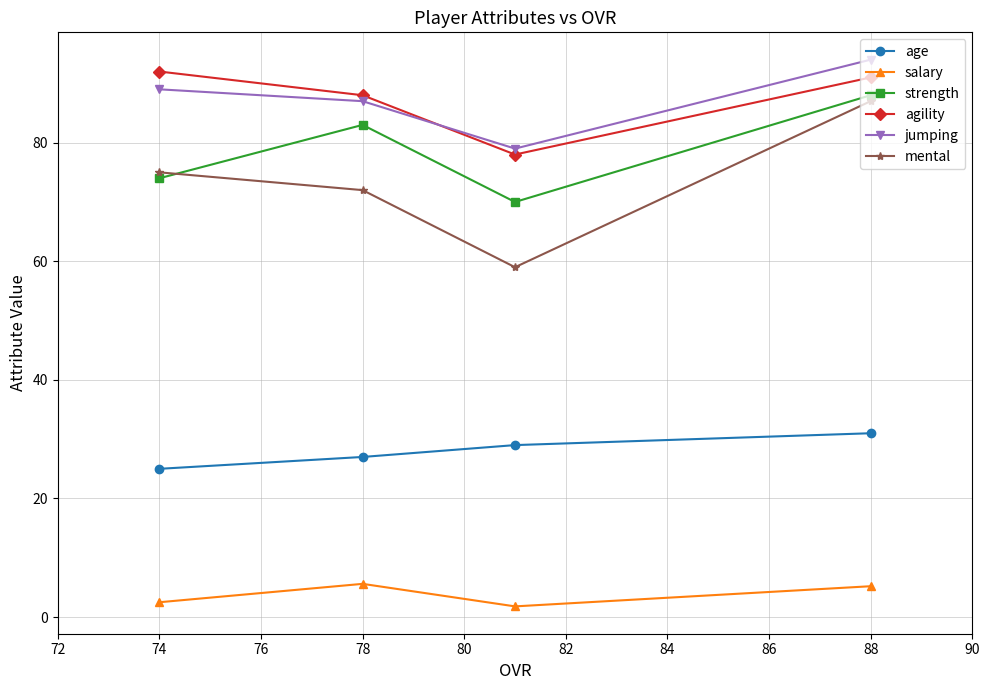

What is the total value across all series at 78?

362.6